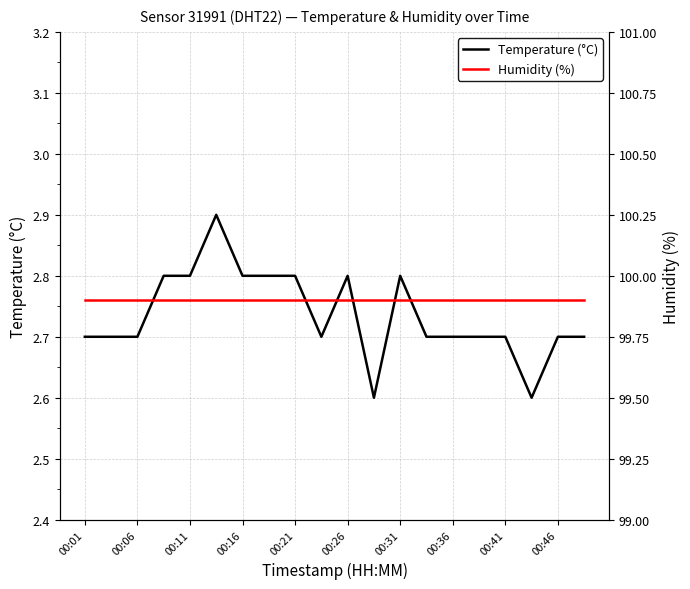

What is the value of the Temperature (°C) point at the 1st from the left?

2.7